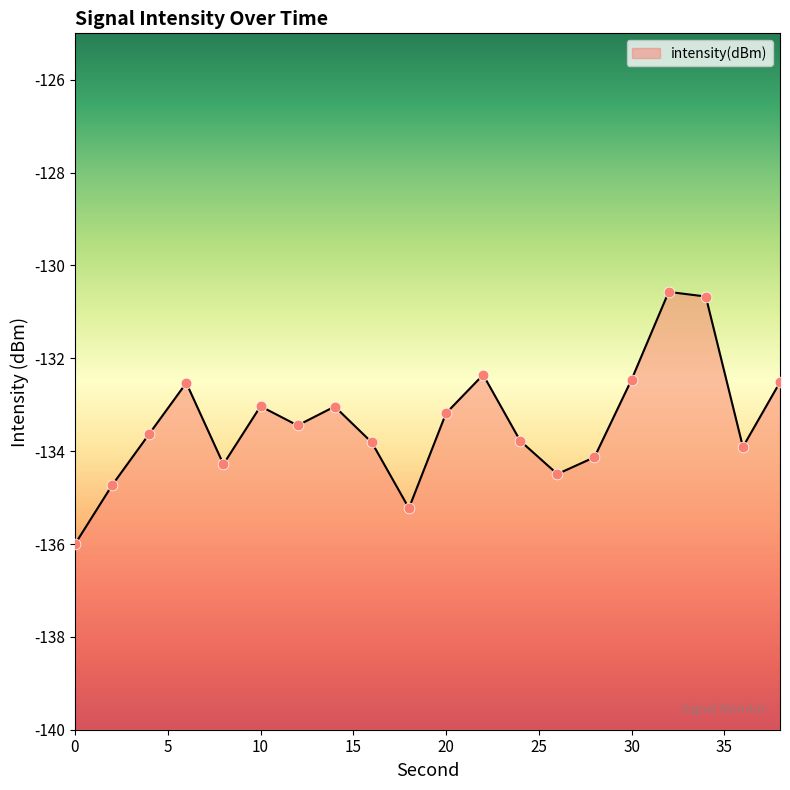

What is the change in value from 2 to 26?

+0.2